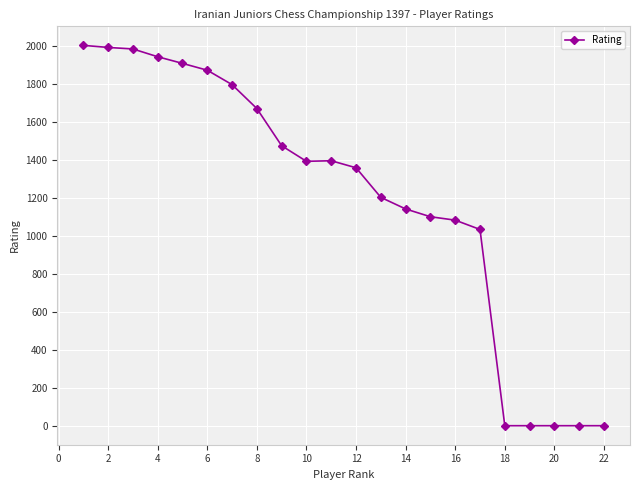

Is this an area chart (filled region under the line)?

No